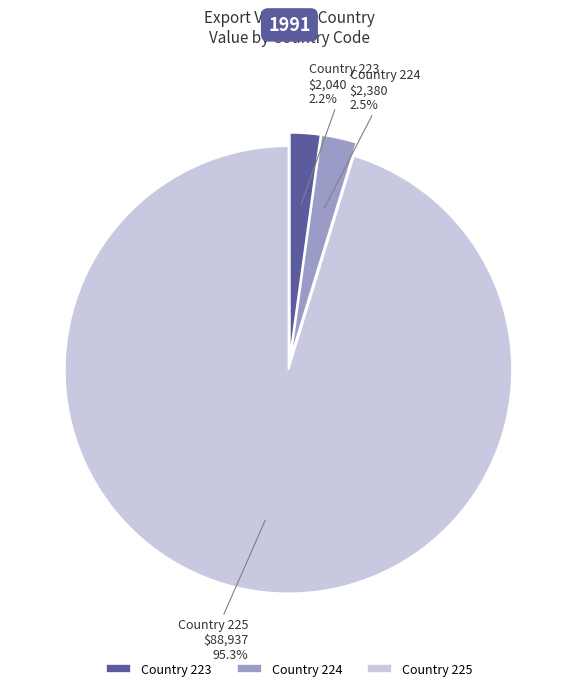

Which slice is the largest?

Country 225